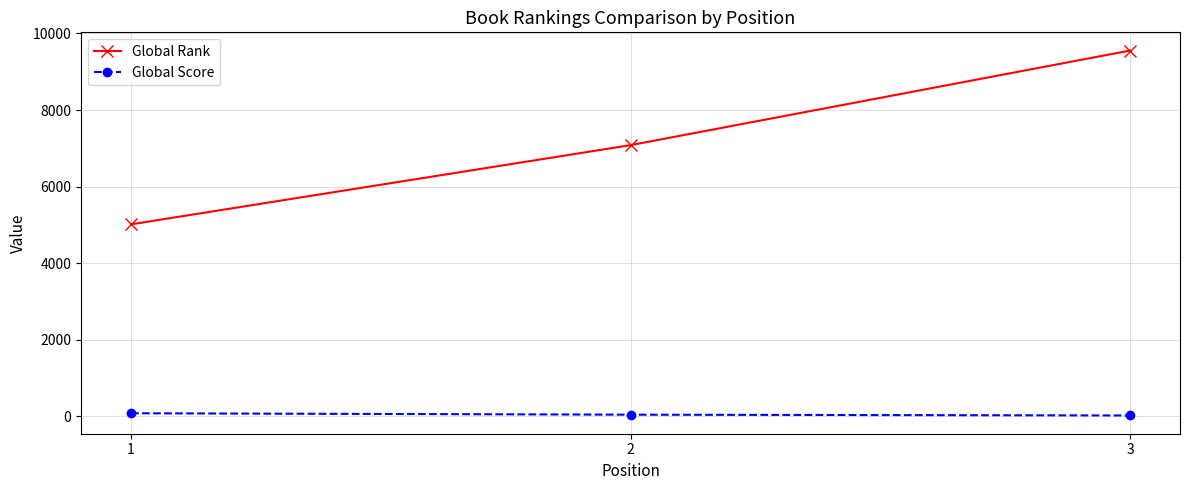

Where is Global Score nearest to the value 54?

2